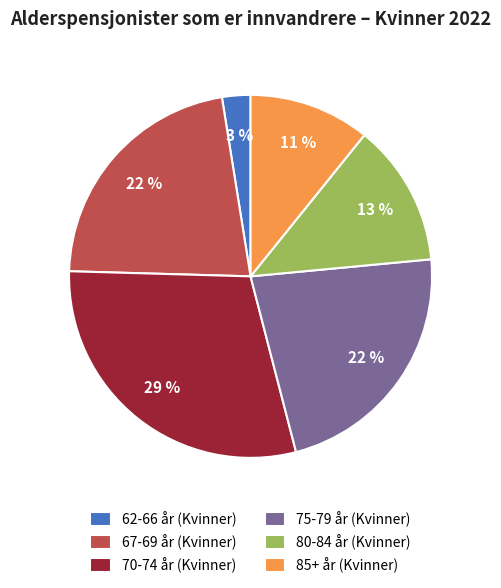

Which category has the biggest portion of the pie?

70-74 år (Kvinner)